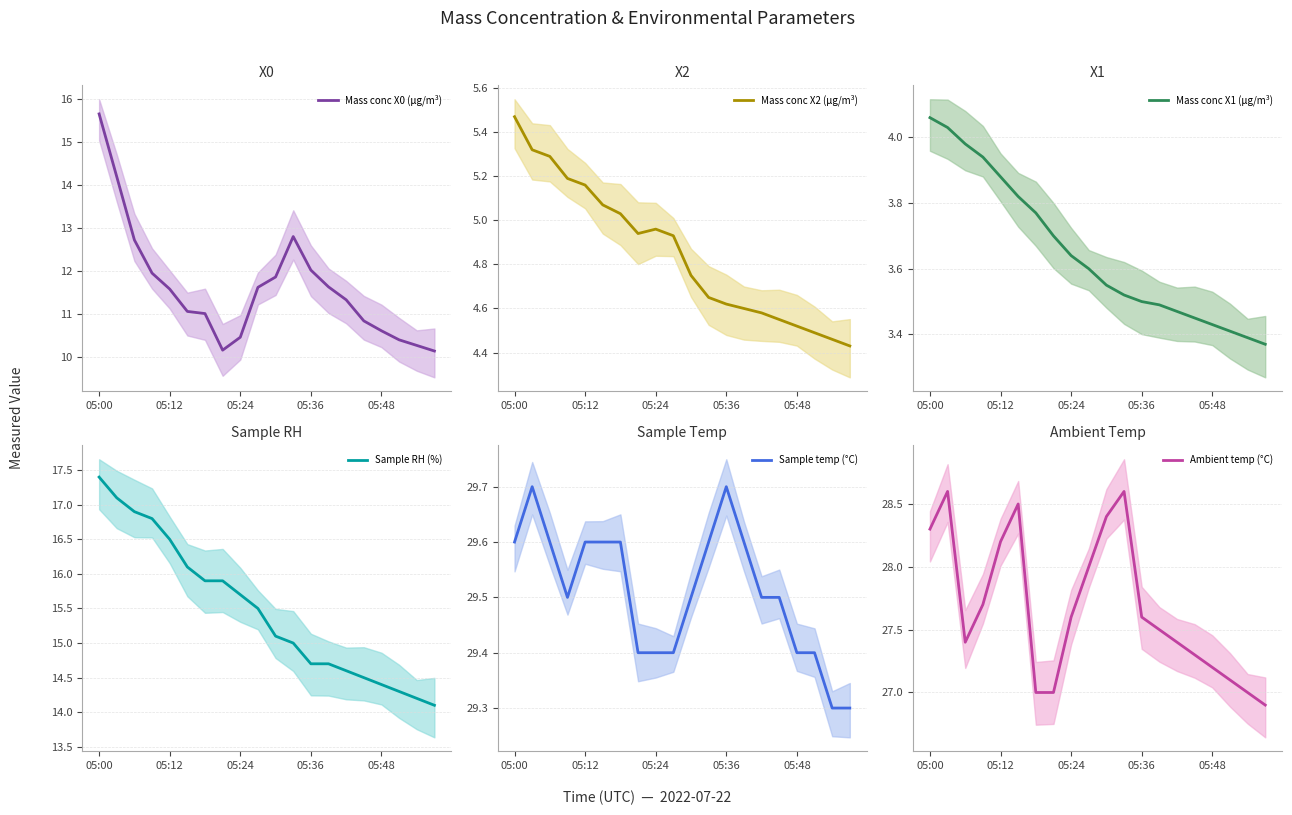

What is the sum of all Mass conc X2 (μg/m³) values?

97.0